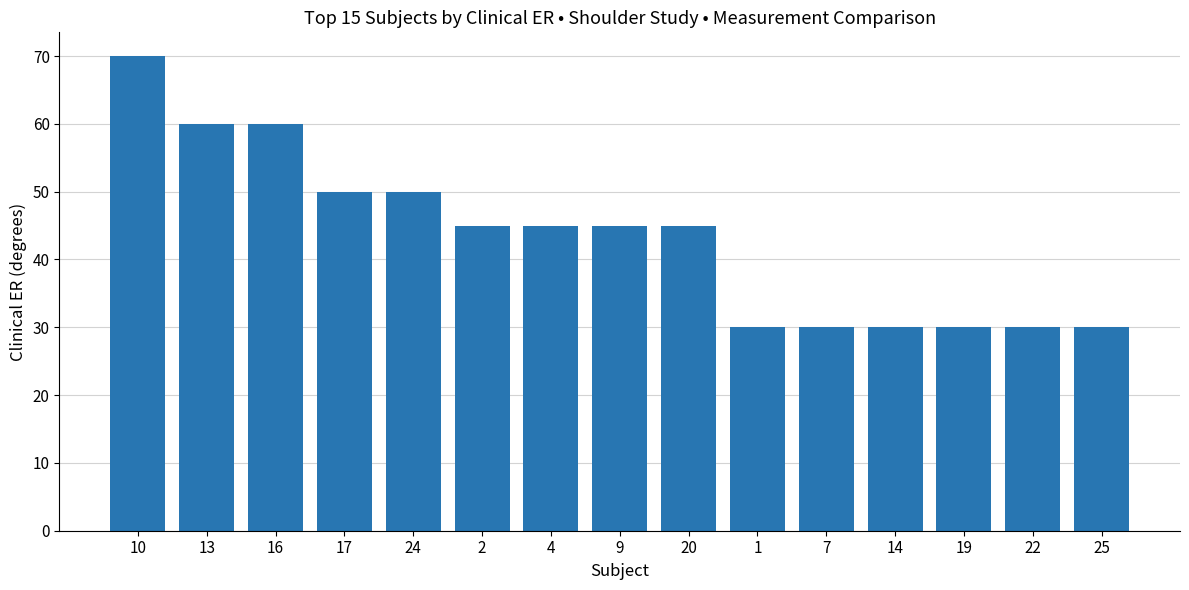

What is the sum of all values?

650